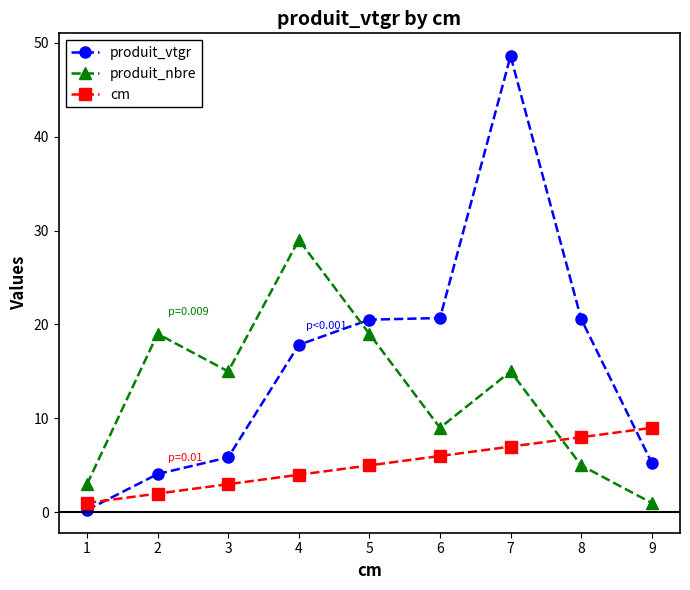

Which label corresponds to the smallest value in the chart?

1